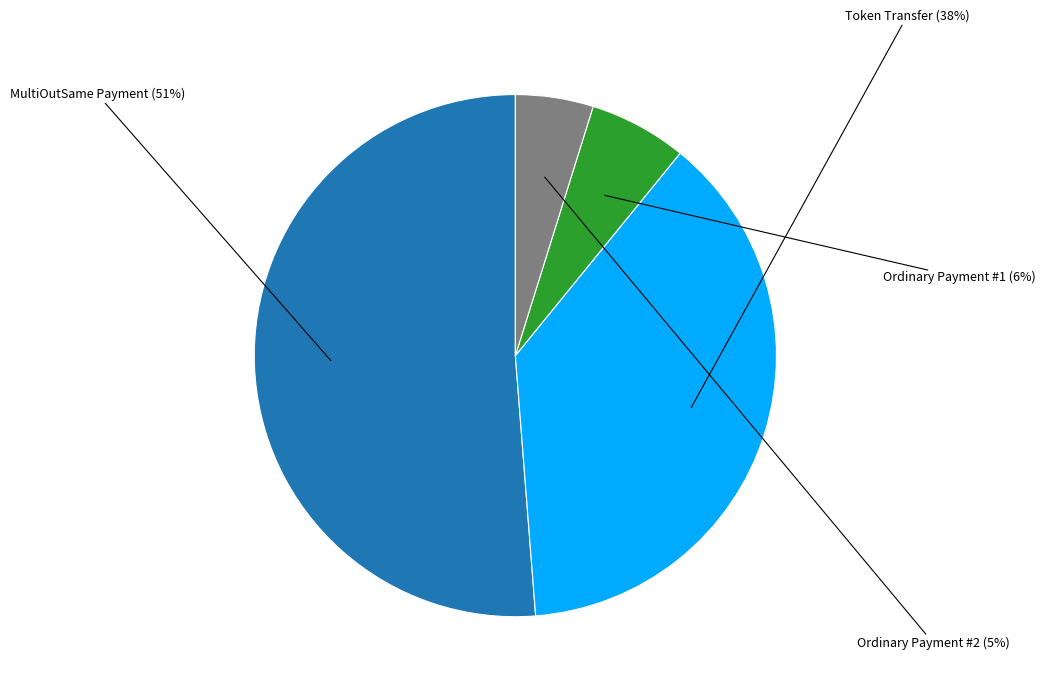

To the nearest percent, what is the difference between the largest and smallest slice percentages?

46%